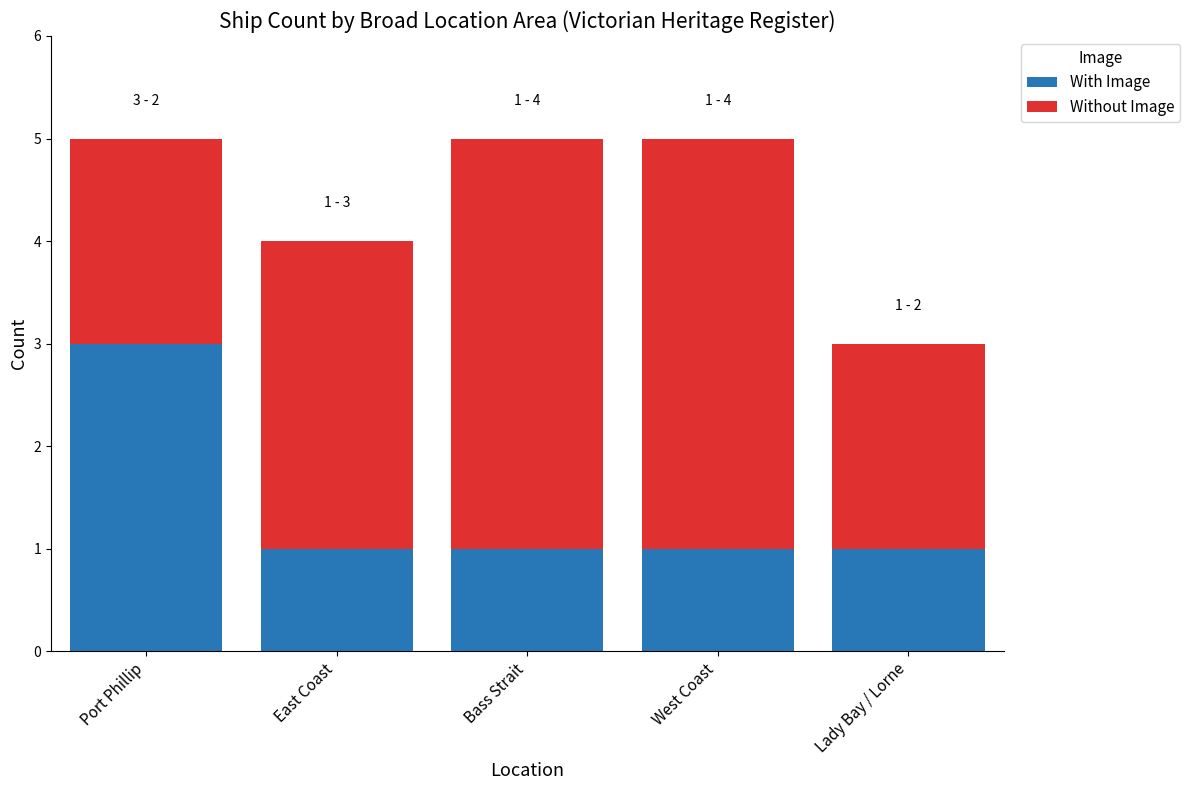

What is the sum of all With Image values?

7